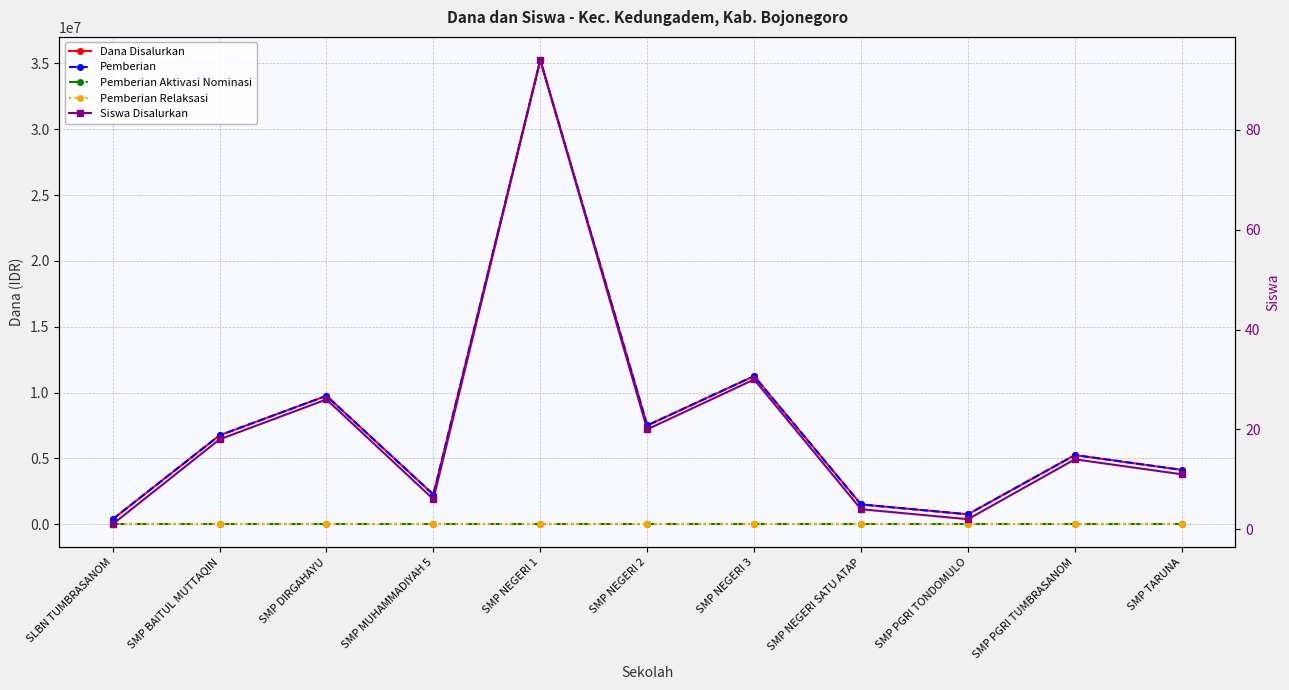

What is the label of the 2nd point from the right?

SMP PGRI TUMBRASANOM